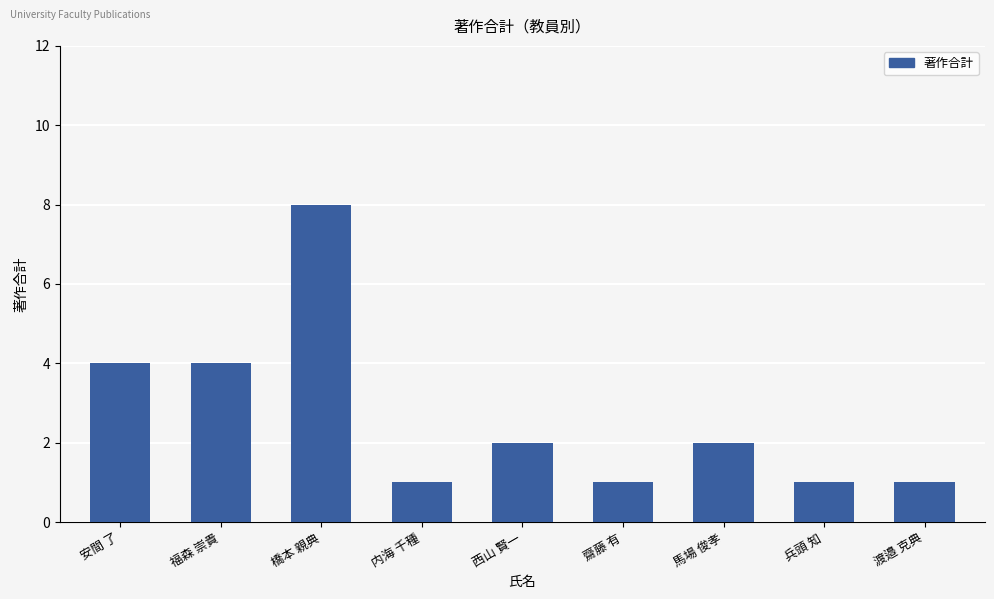

How many data points are less than 2?

4